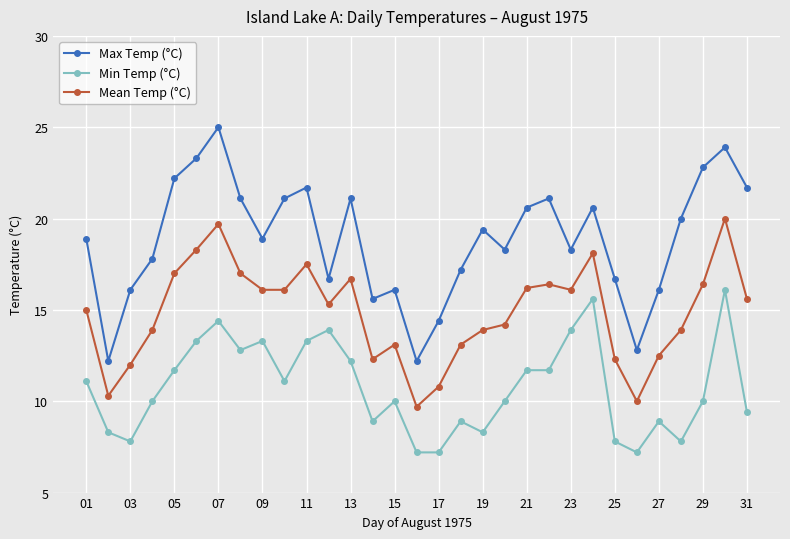

Does the chart have visible grid lines?

Yes